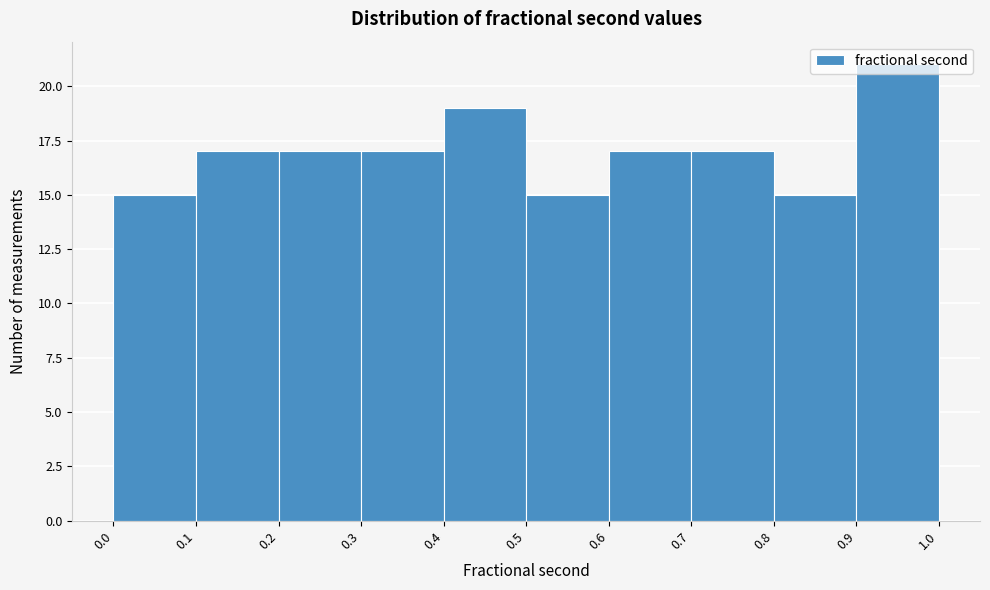

Reading left to right, transcribe this chart: for each bar, give the range it covers on the x-axis and its height. The values are not printed on the chart, so give them approximately, as read against the axis.

0.0 to 0.1: 15
0.1 to 0.2: 17
0.2 to 0.3: 17
0.3 to 0.4: 17
0.4 to 0.5: 19
0.5 to 0.6: 15
0.6 to 0.7: 17
0.7 to 0.8: 17
0.8 to 0.9: 15
0.9 to 1.0: 21